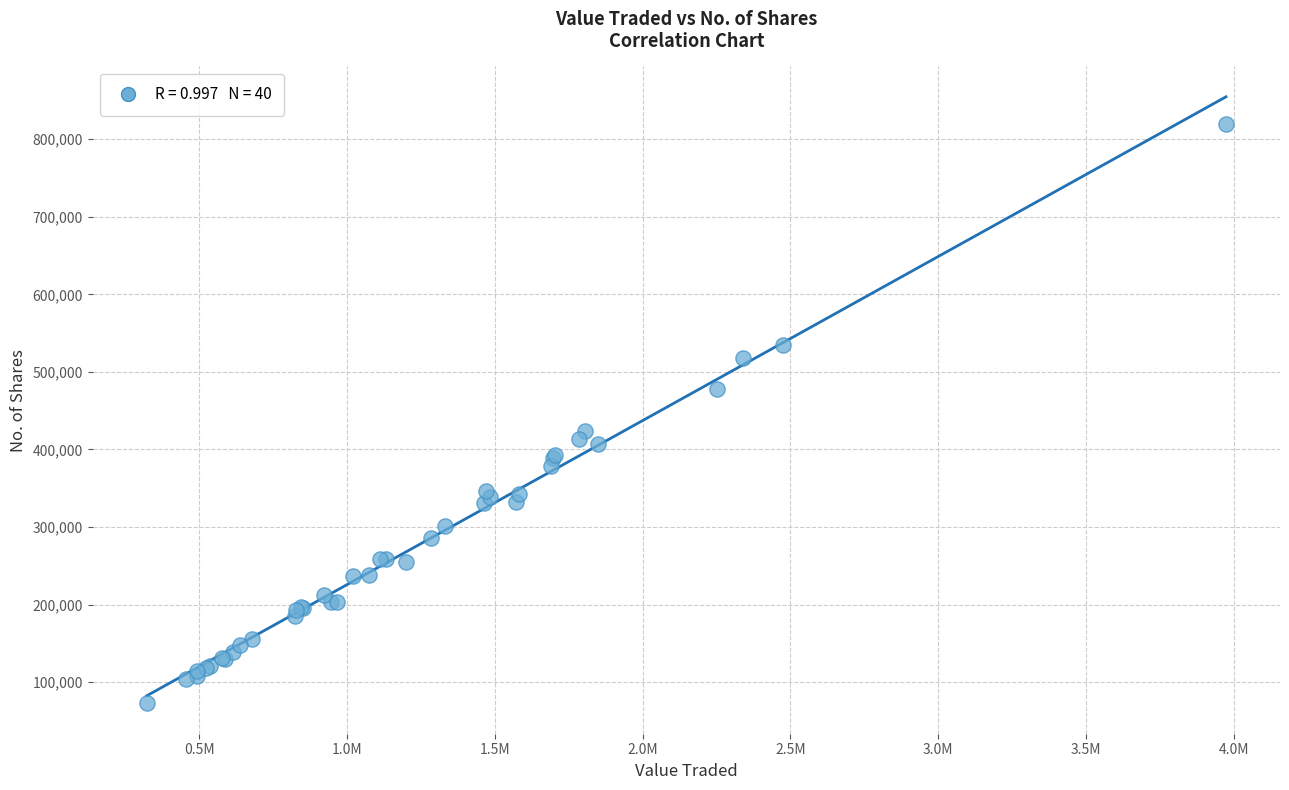

What Y value in the scatter plot is closest to 446337?

423882